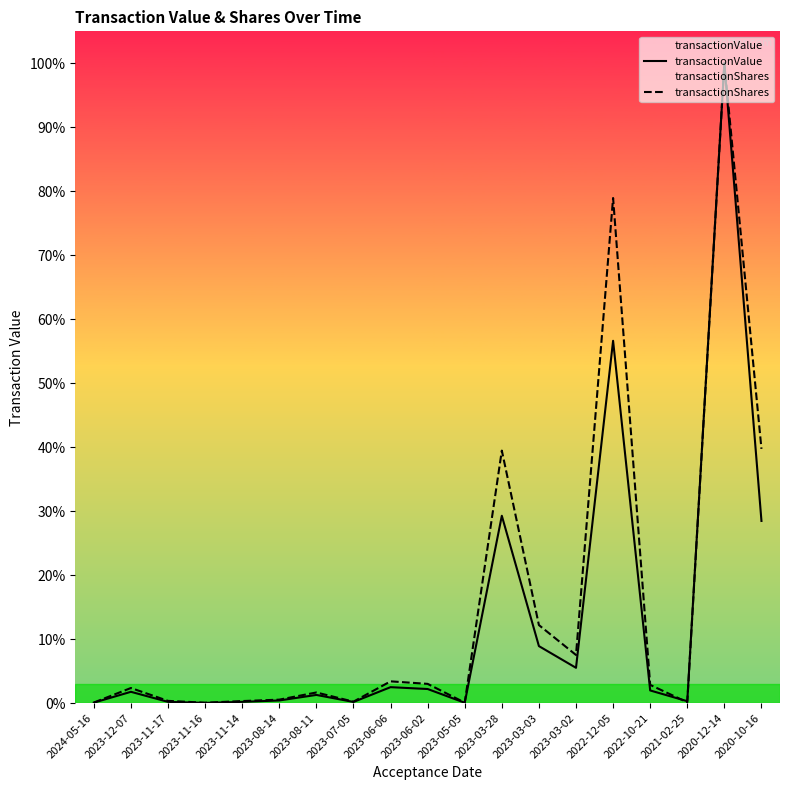

Which series has the largest range (max minus min)?

transactionValue